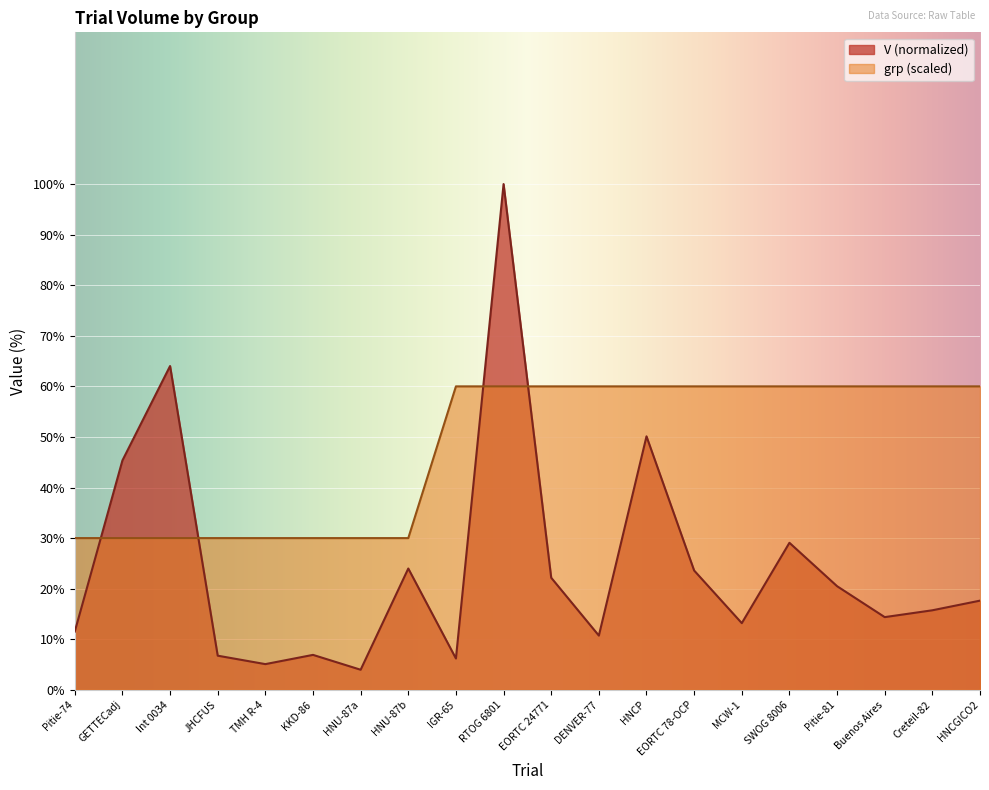

At which label does V first exceed 17?

GETTECadj